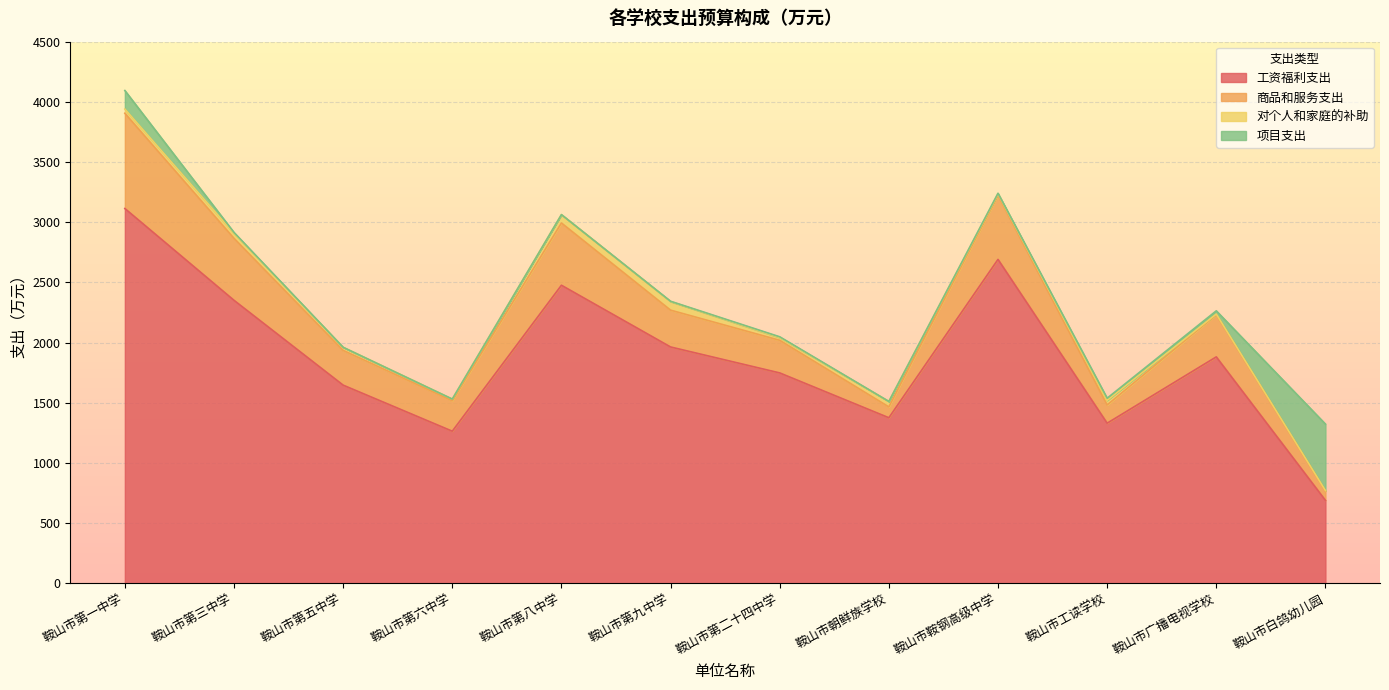

True or false: 对个人和家庭的补助 and 工资福利支出 intersect in this chart.

False